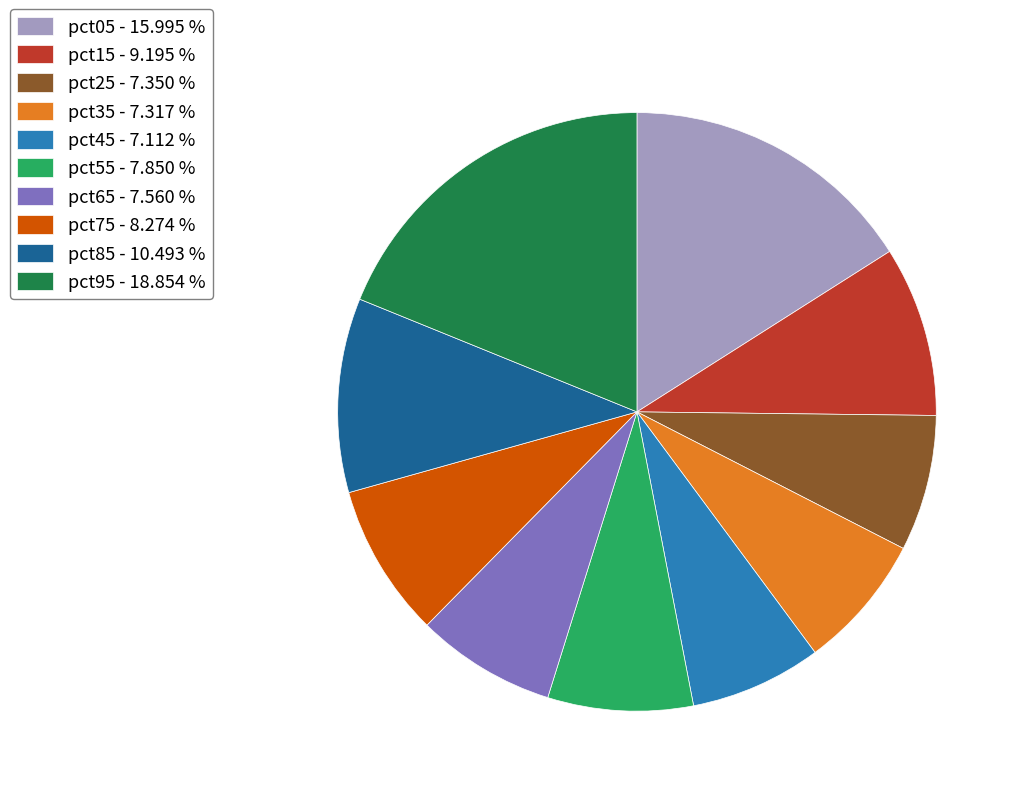

Is pct05 the majority of the pie?

No